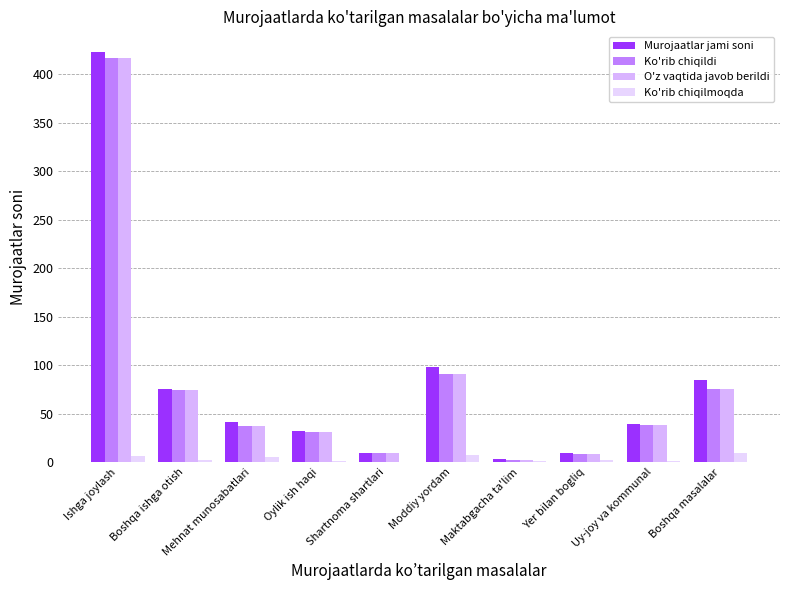

Are the bars horizontal?

No